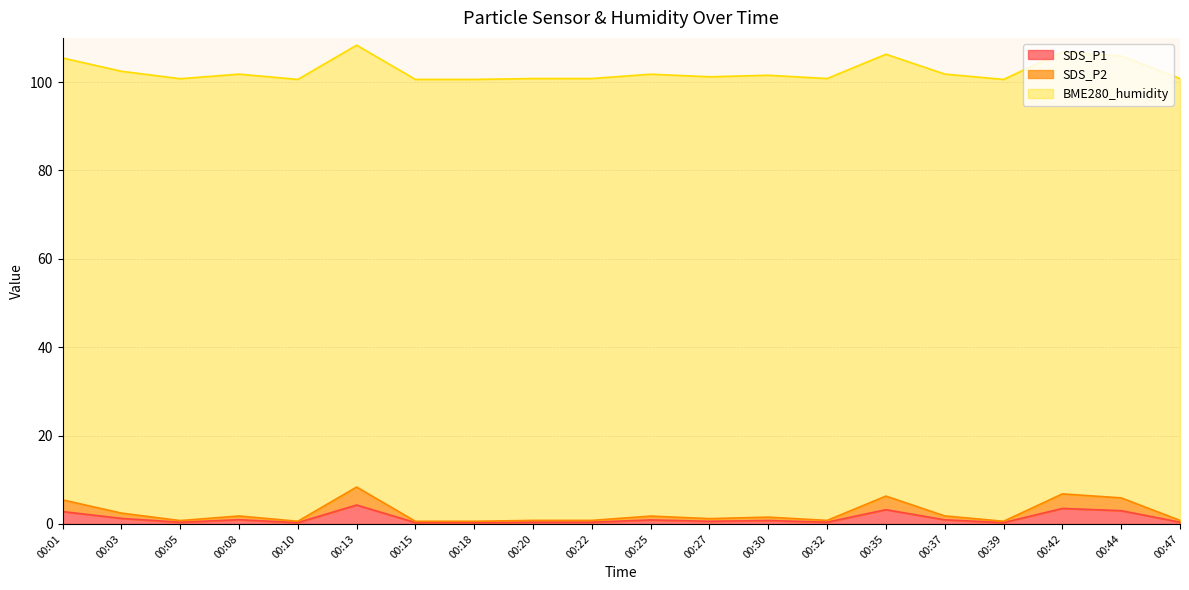

True or false: SDS_P2 and SDS_P1 intersect in this chart.

False